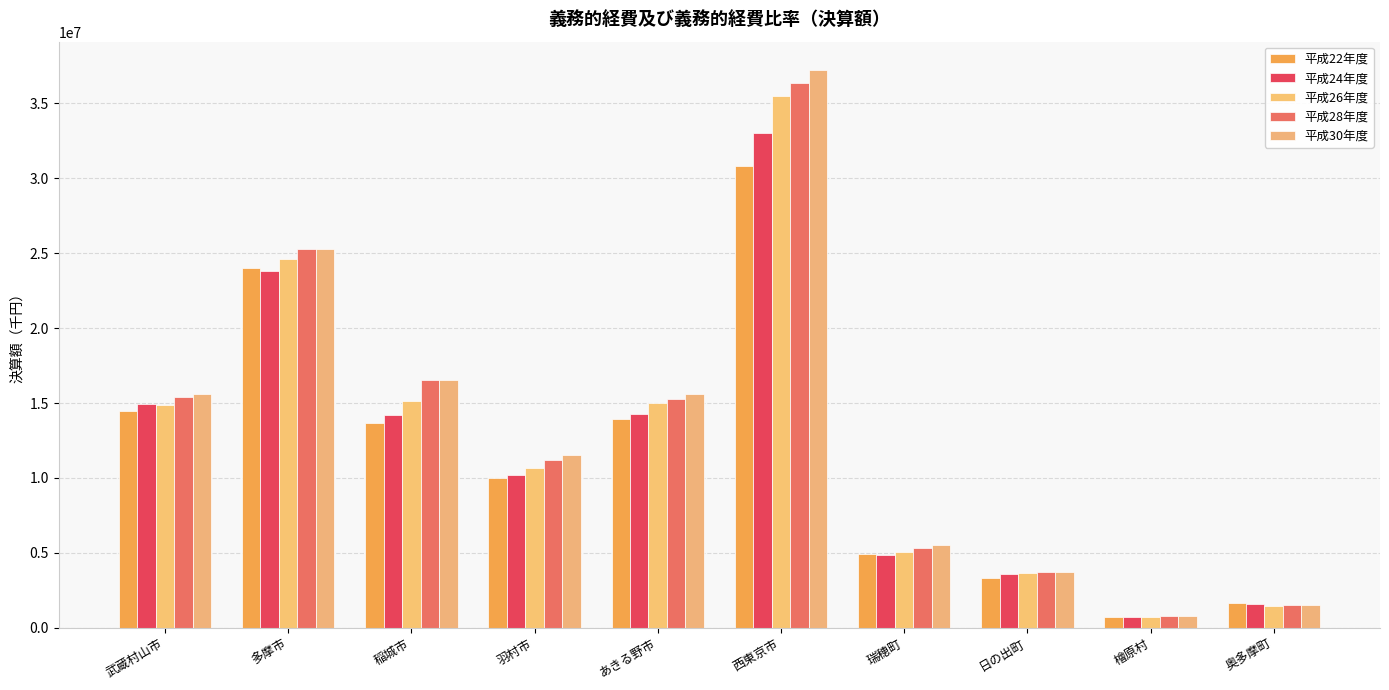

Rank the series by their maximum value, from highest to lowest.

平成30年度, 平成28年度, 平成26年度, 平成24年度, 平成22年度